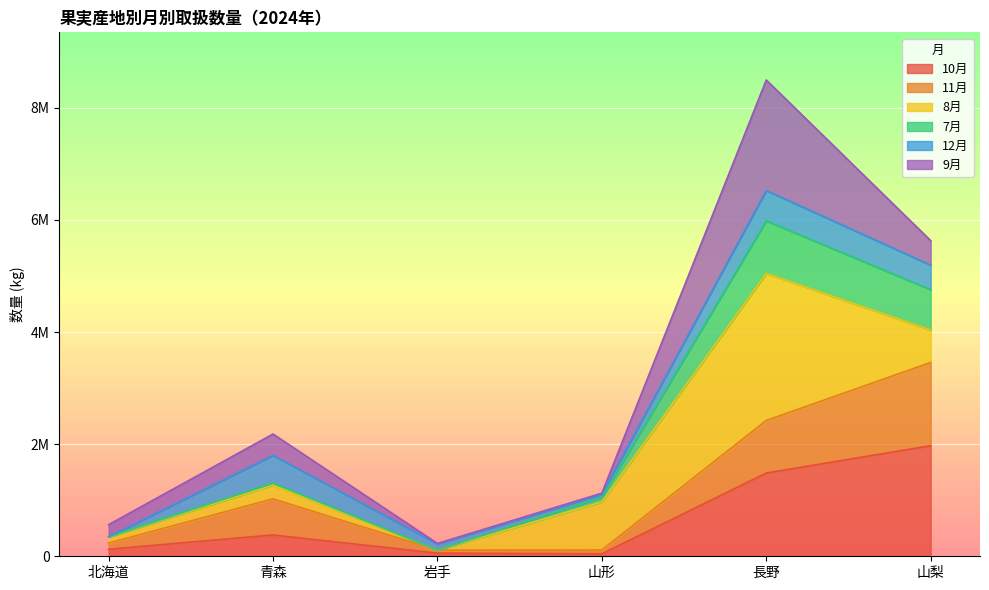

What are all the series names shown in the legend?

10月, 11月, 8月, 7月, 12月, 9月